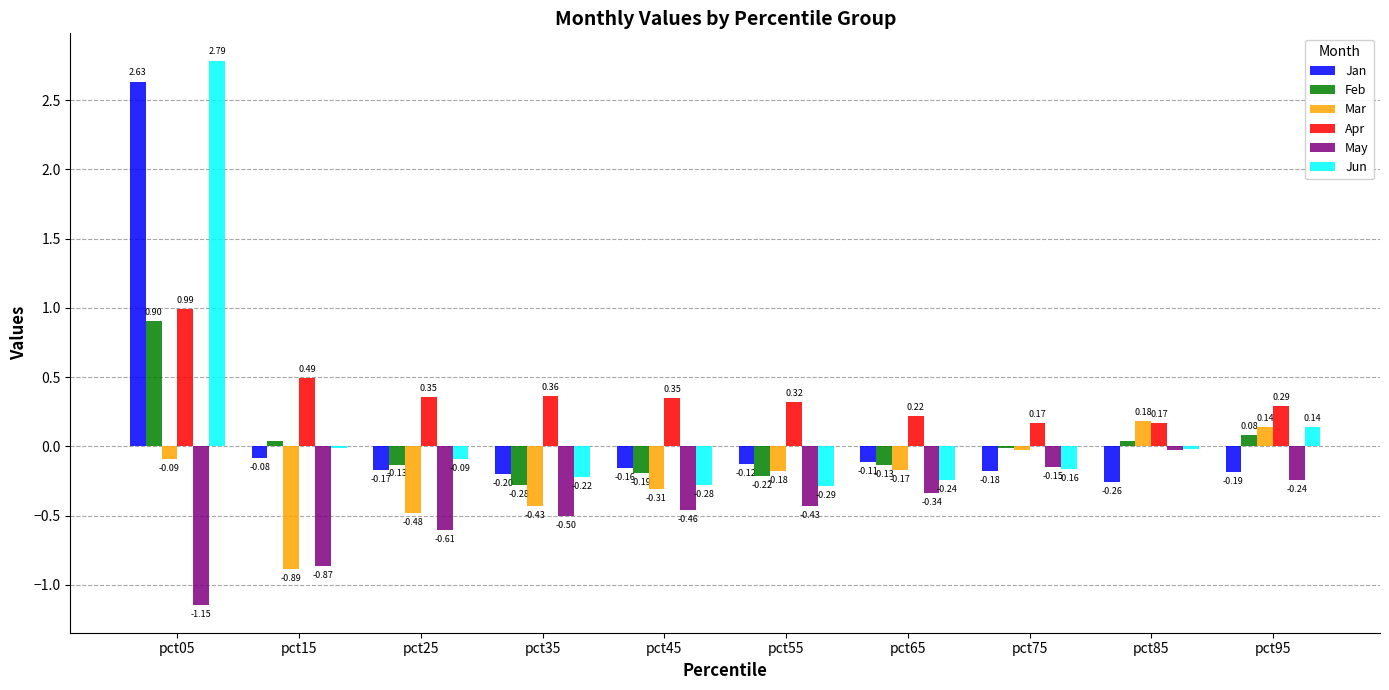

At which category is the sum across all series the highest?

pct05